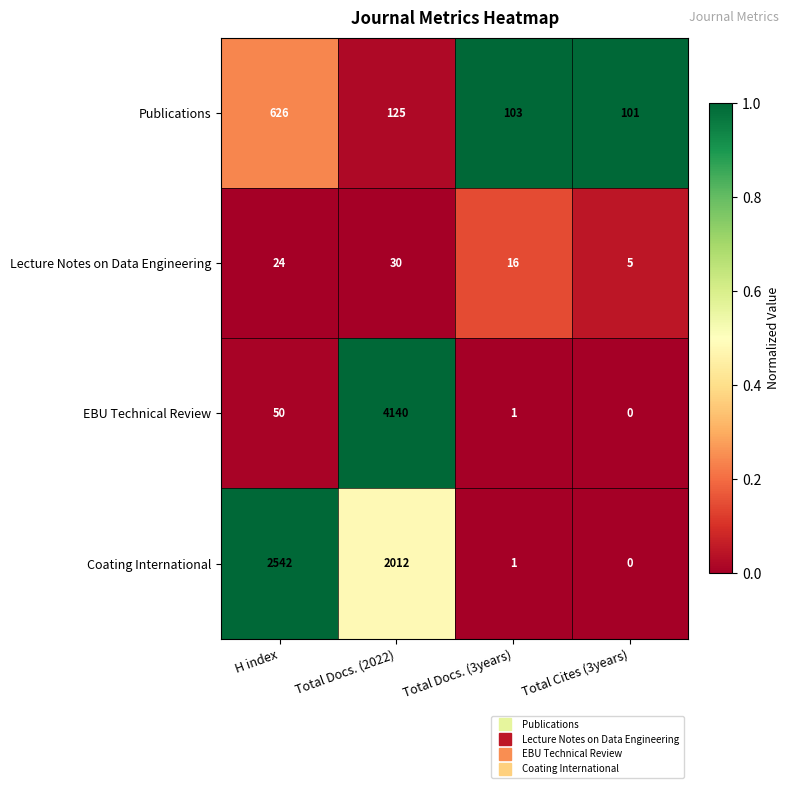

Which series has the largest total across all categories?

Coating International